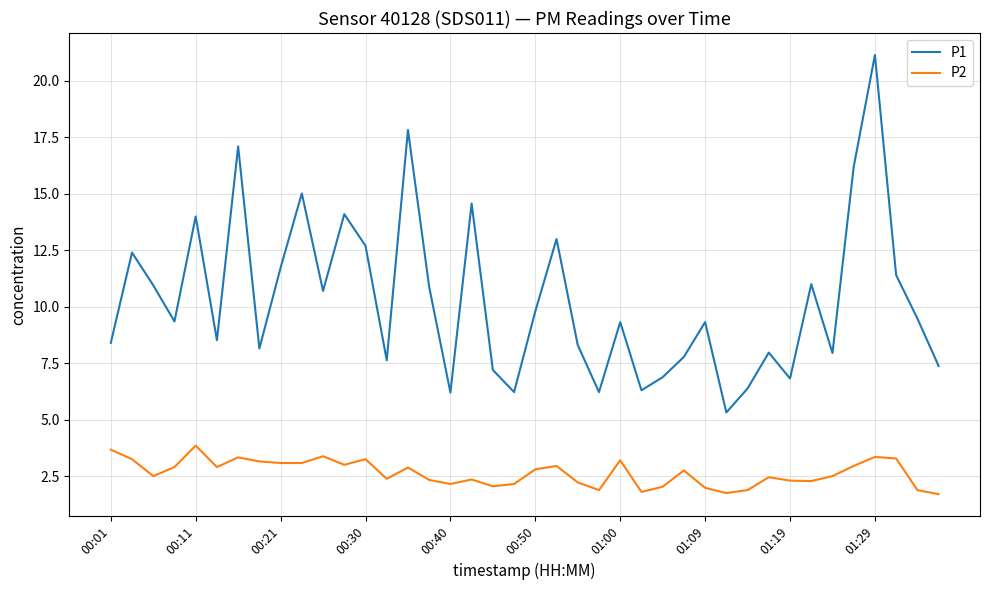

Which series has the largest range (max minus min)?

P1